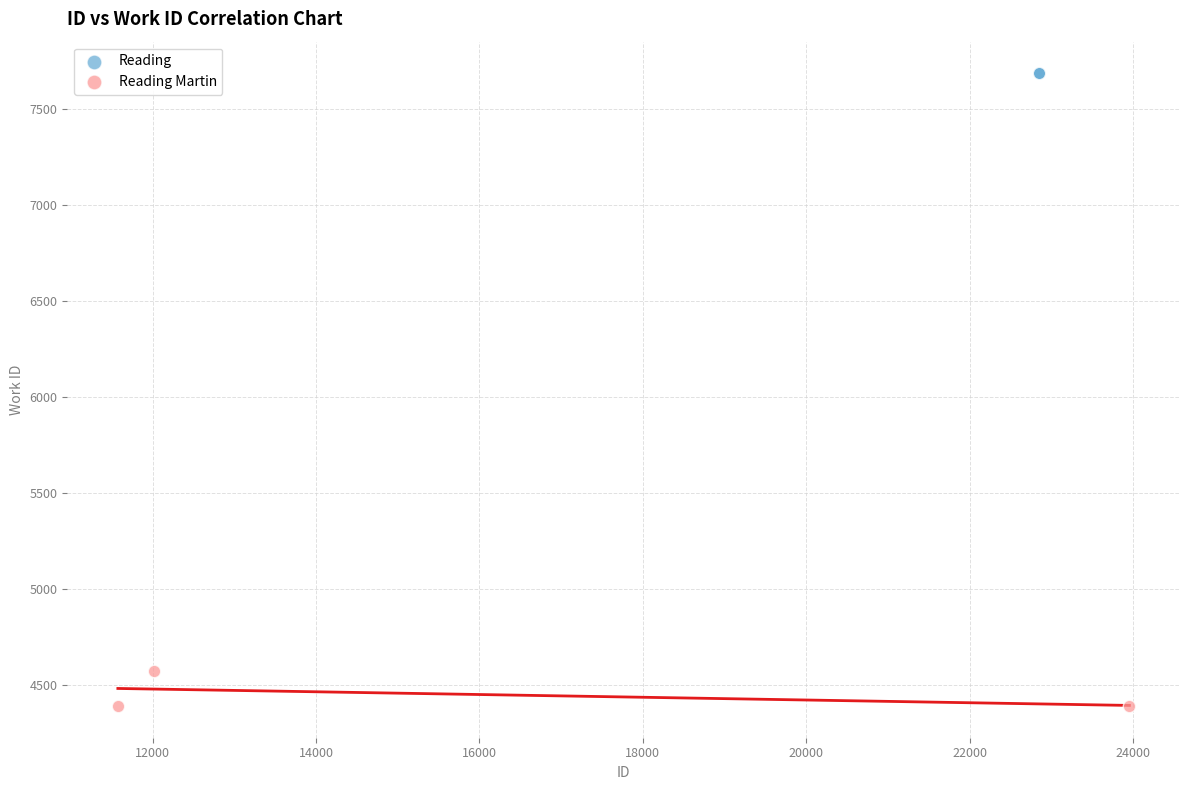

Which series contains the highest Y value?

Reading